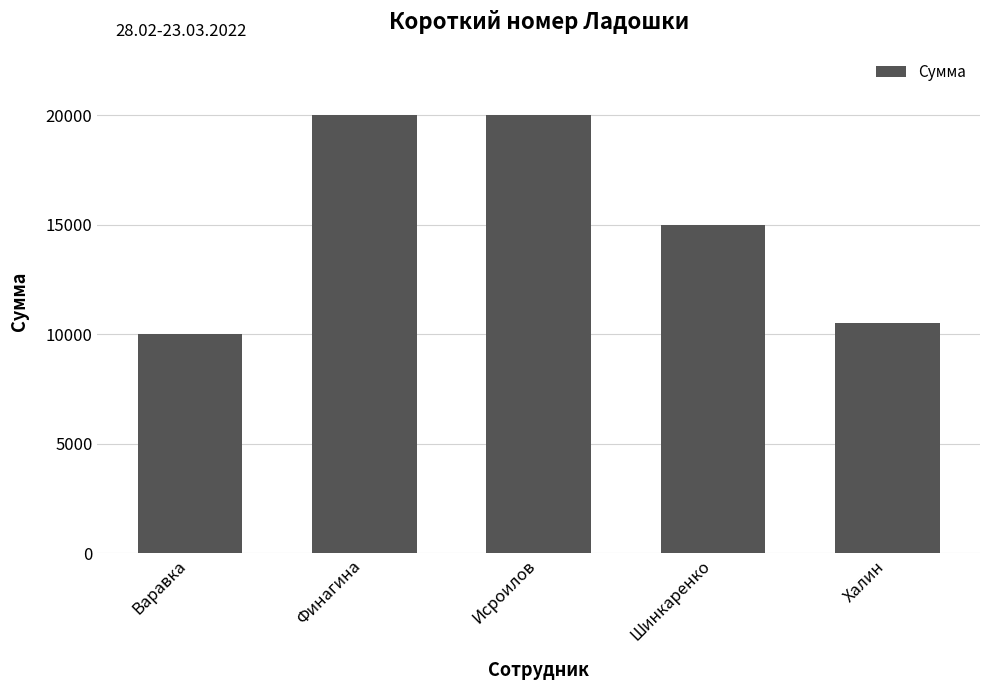

Are the bars horizontal?

No